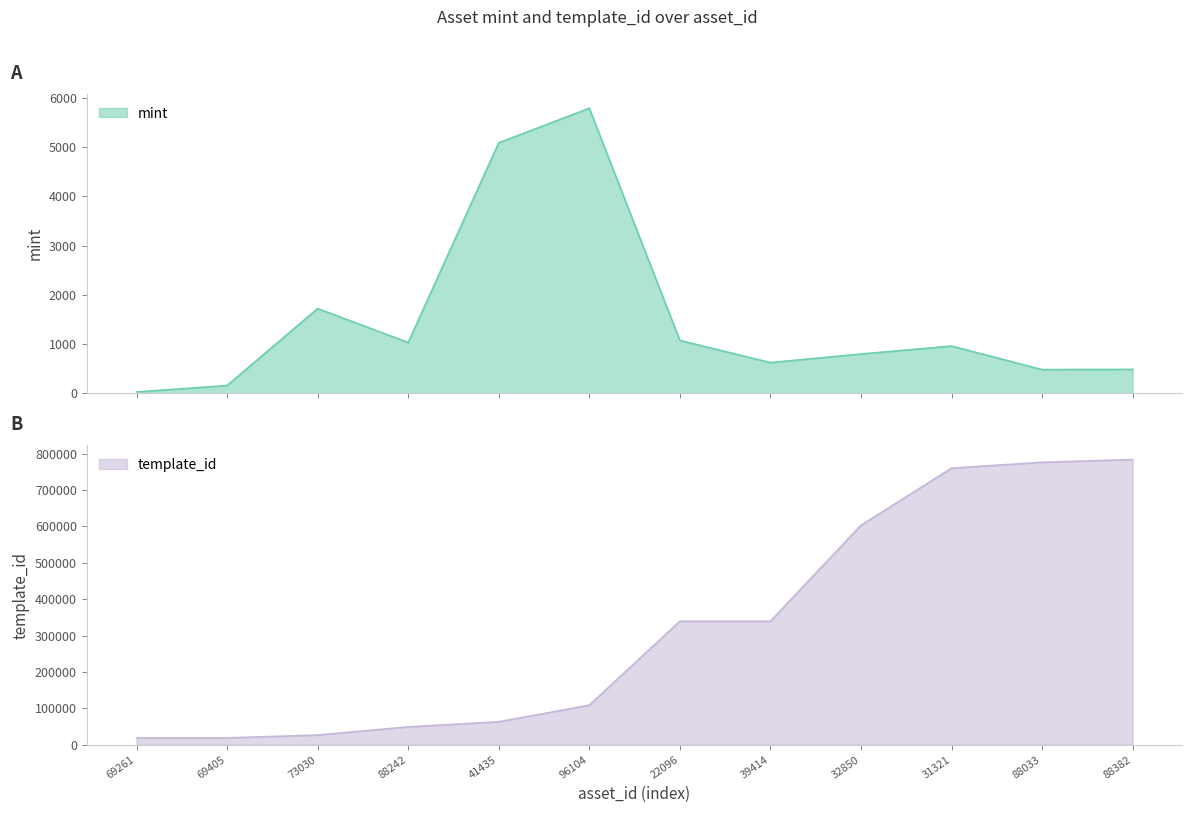

What is the value of the template_id point at the 5th from the left?

62974